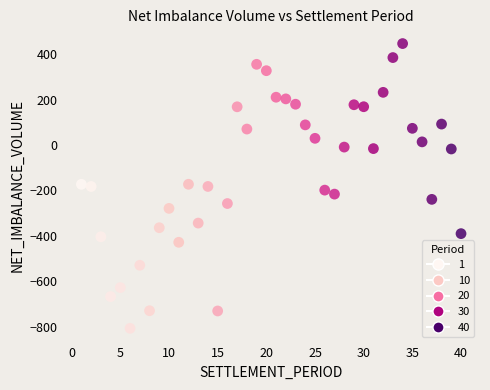

What is the range of Y values (max minus min)?

1253.6